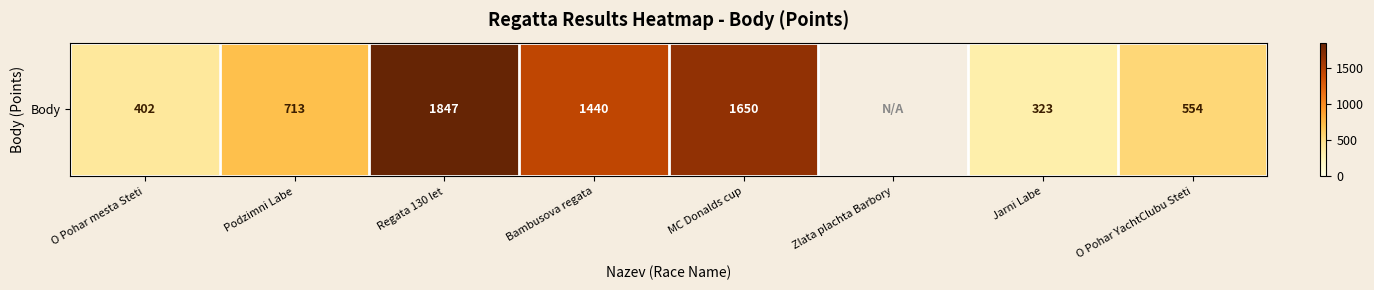

How many data points are above 1440?

2